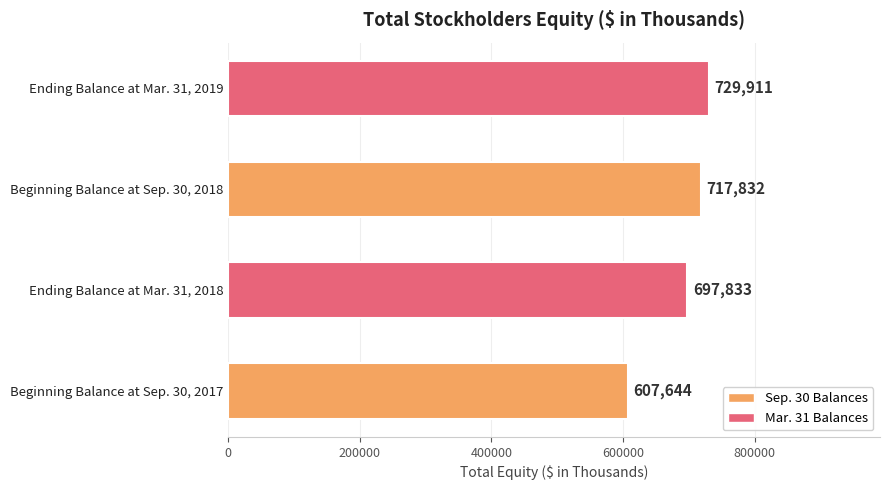

List the labels in order of value, largest first.

Ending Balance at Mar. 31, 2019, Beginning Balance at Sep. 30, 2018, Ending Balance at Mar. 31, 2018, Beginning Balance at Sep. 30, 2017